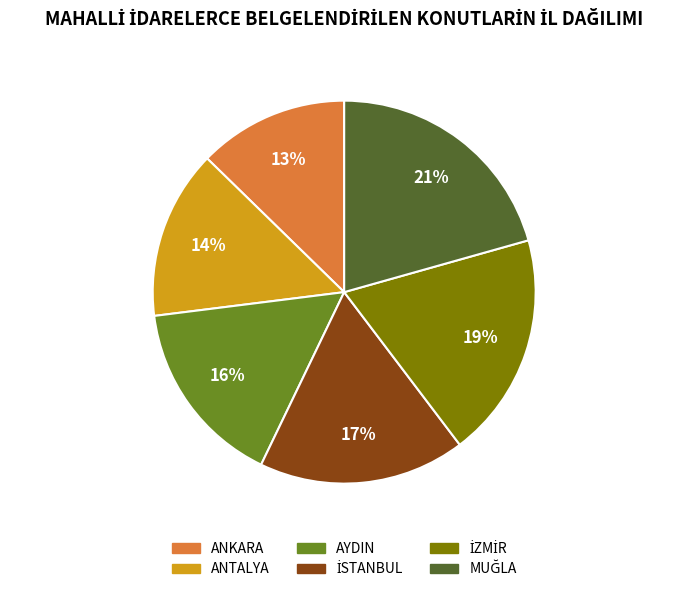

Is there a majority slice in this chart?

No